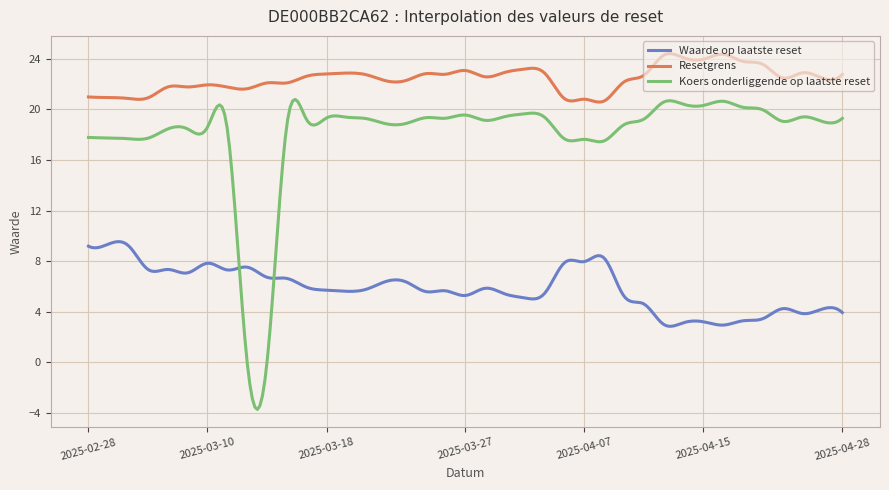

What are all the series names shown in the legend?

Waarde op laatste reset, Resetgrens, Koers onderliggende op laatste reset